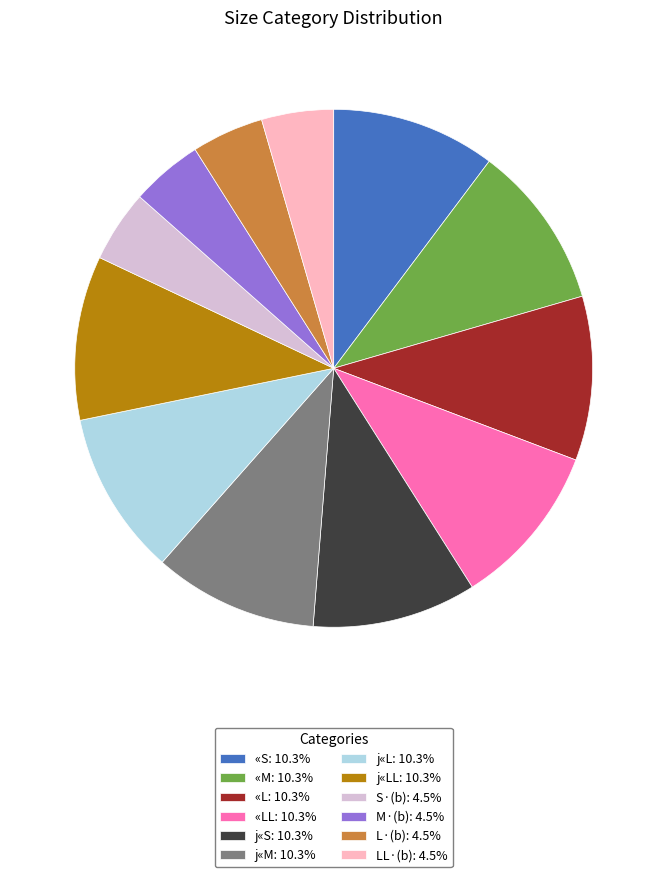

Does «S: 10.3% account for over 50% of the chart?

No